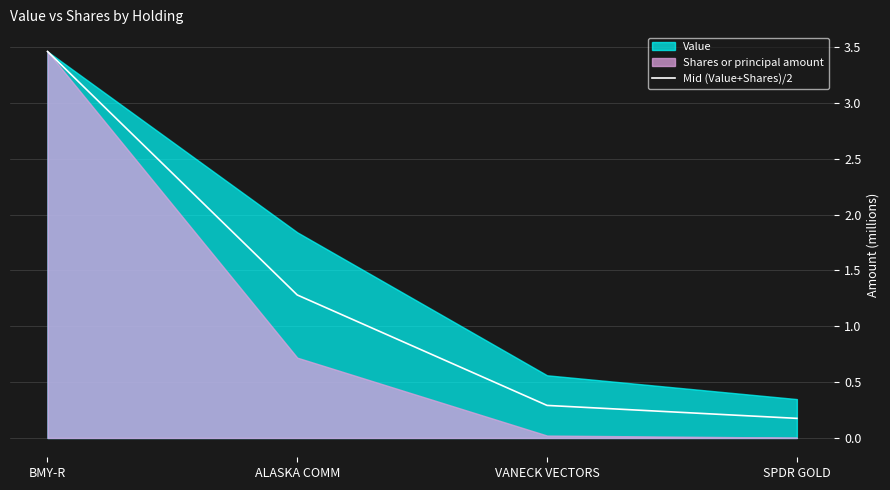

List the labels in order of value, smallest first.

SPDR GOLD, VANECK VECTORS, ALASKA COMM, BMY-R